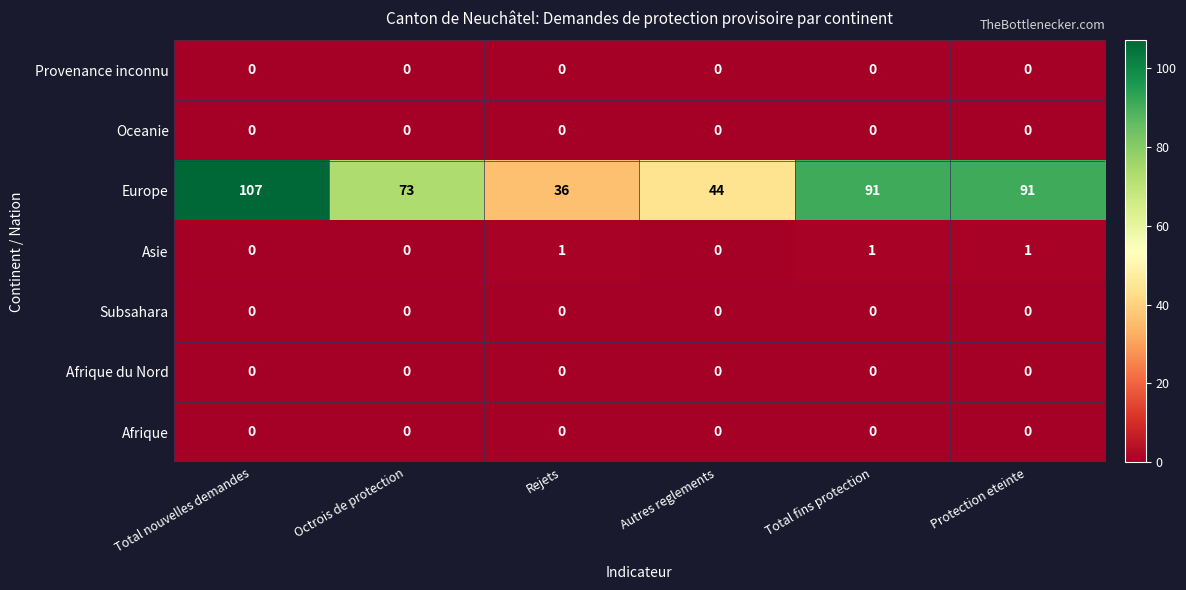

Which series has the largest total across all categories?

Europe